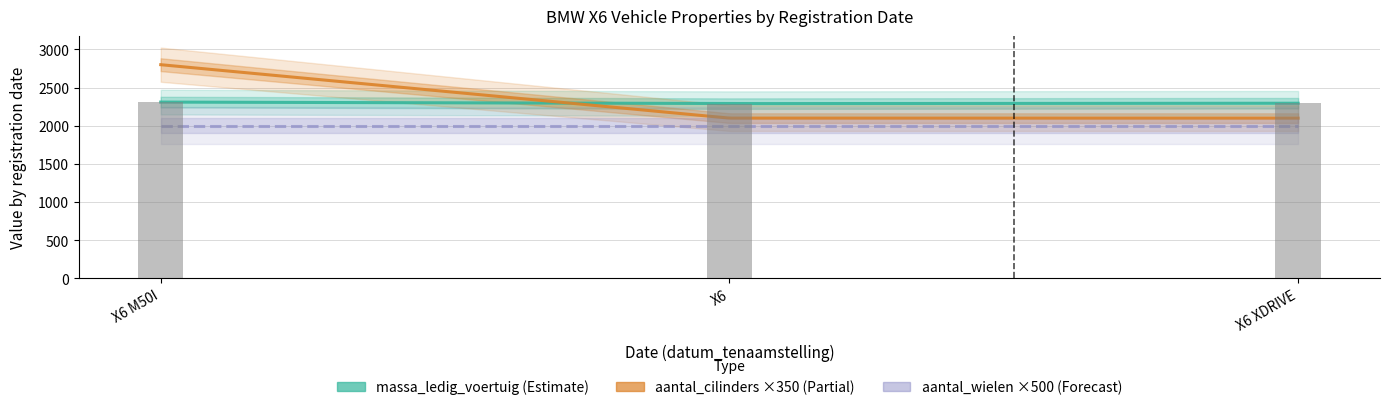

What is the value of the massa_ledig_voertuig bar at the 3rd from the left?

2295